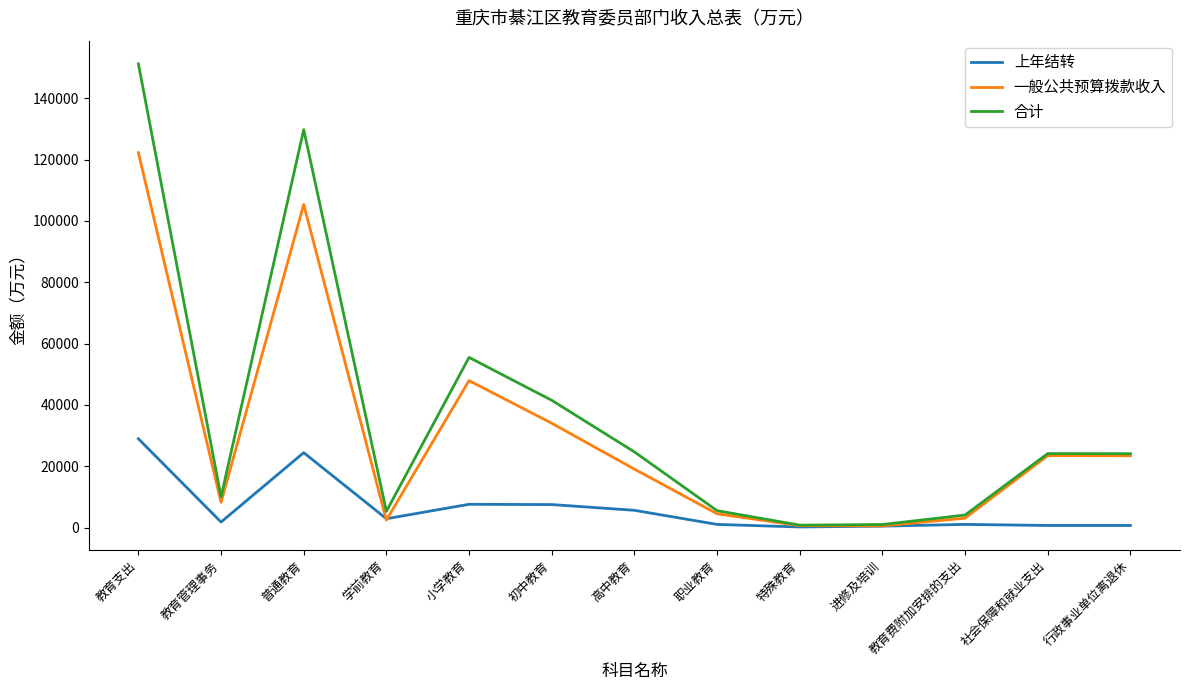

Rank the series by their average value, from highest to lowest.

合计, 一般公共预算拨款收入, 上年结转